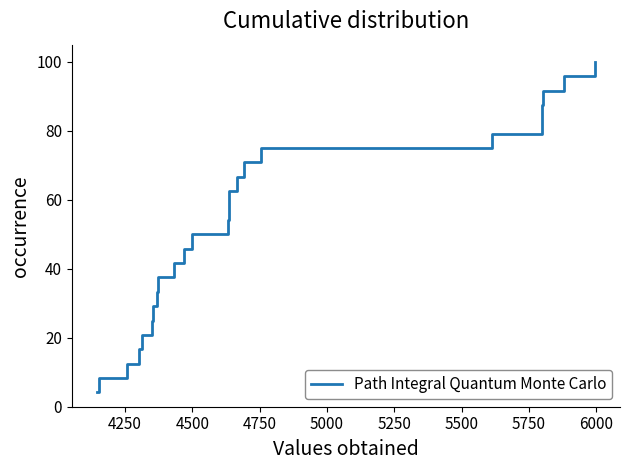

What is the difference between the maximum and minimum values?

95.8